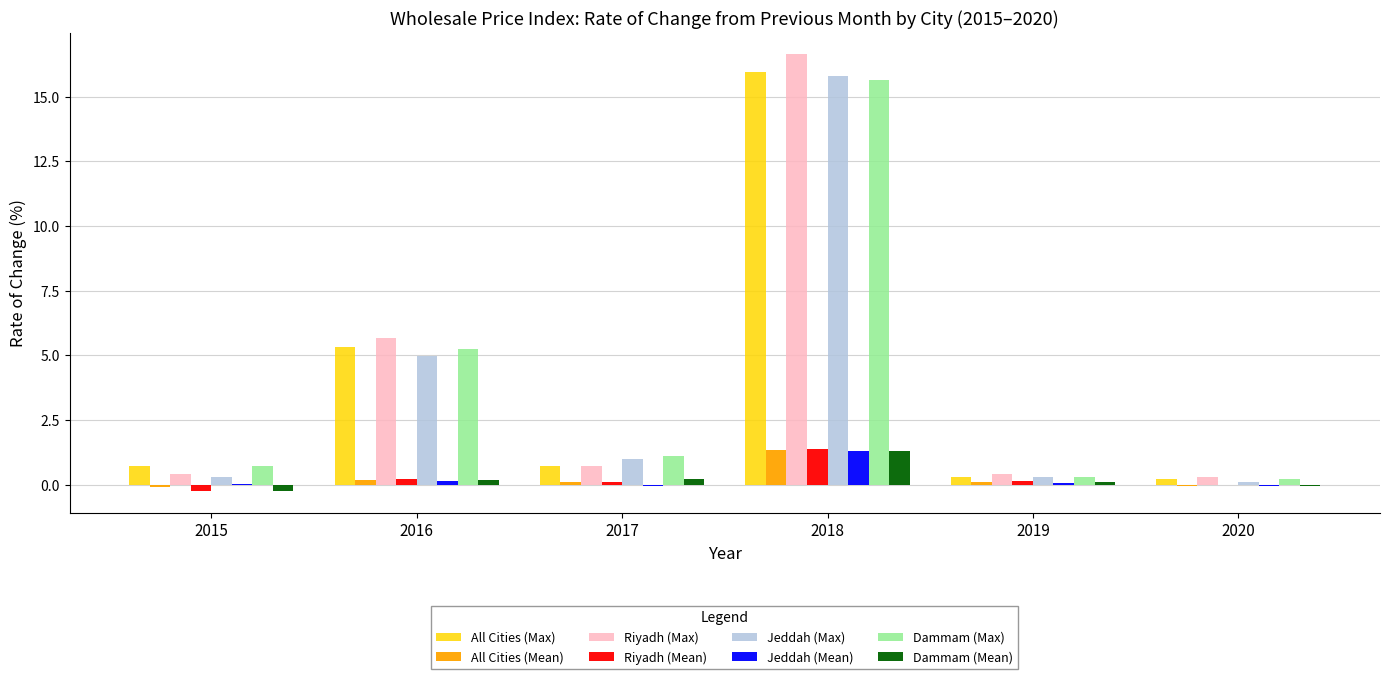

Which series changed the most between 2018 and 2020?

Riyadh (Max)